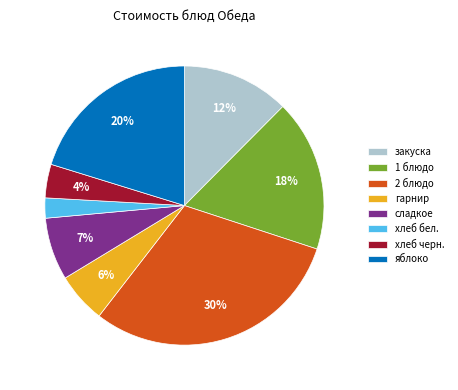

Is it true that 2 блюдо is 30% of the pie?

True